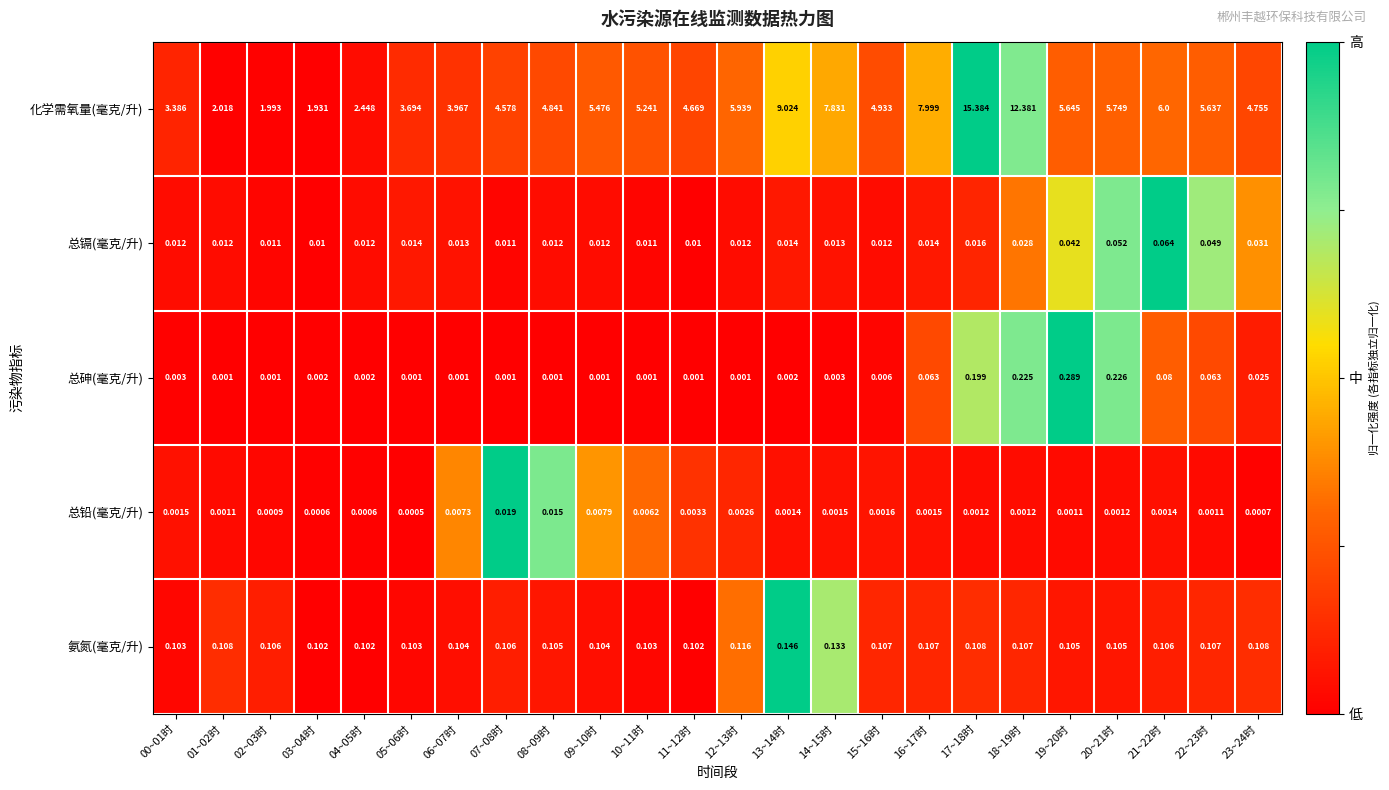

Between 07~08时 and 23~24时, which series saw the biggest shift?

化学需氧量(毫克/升)